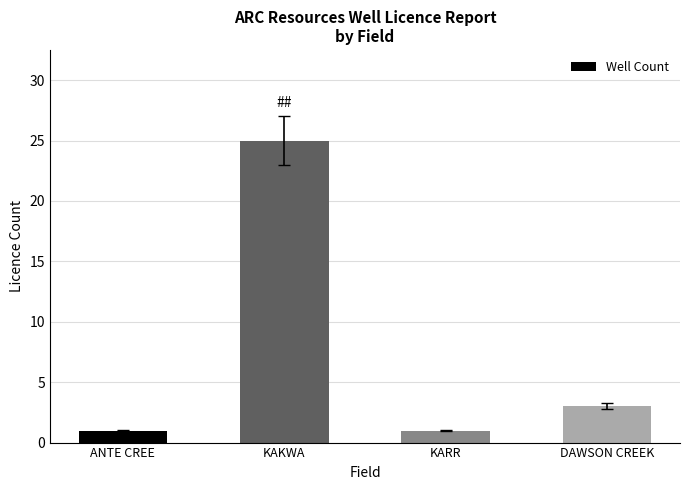

Reading left to right, what are all the values shown in this chart?

1	25	1	3